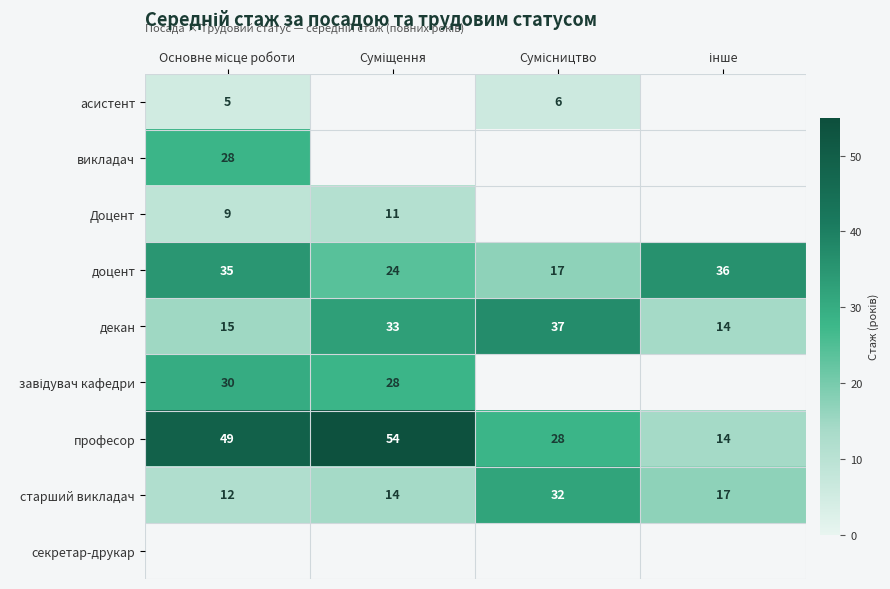

What is the difference between the maximum and second lowest values in the доцент series?

12